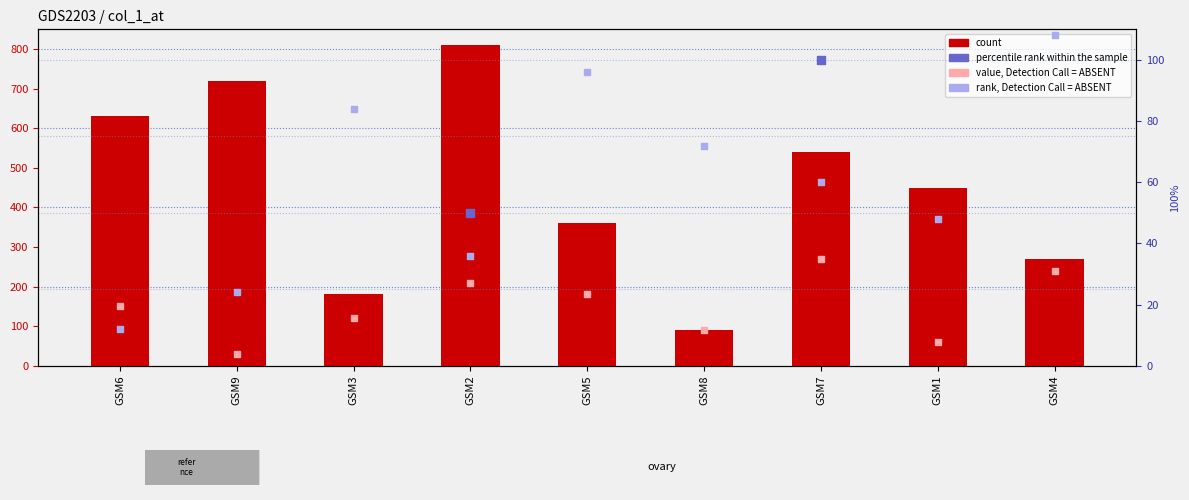

What are all the series names shown in the legend?

count, value, Detection Call = ABSENT, percentile rank within the sample, rank, Detection Call = ABSENT